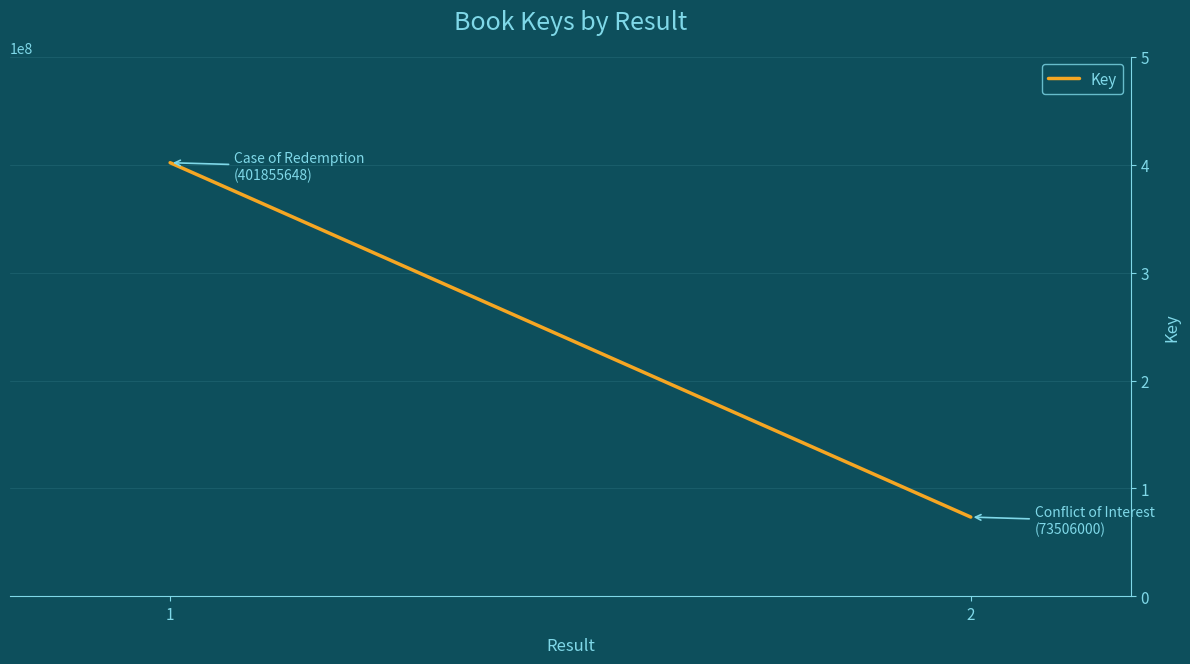

At which category does the chart reach its peak across all series?

1